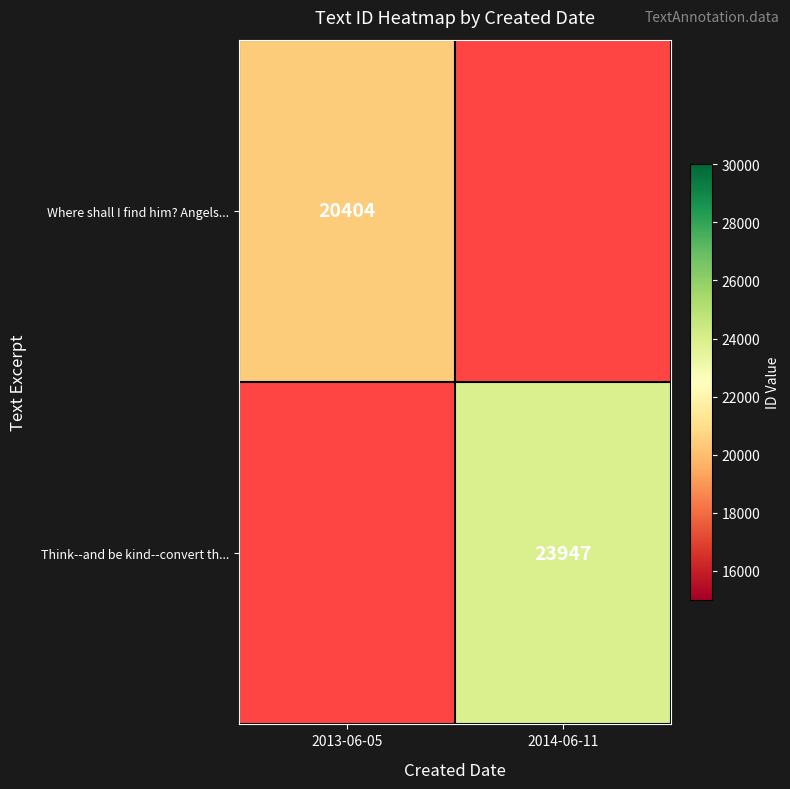

Is the value of Where shall I find him? Angels... at 2013-06-05 greater than the value of Think--and be kind--convert th... at 2014-06-11?

No